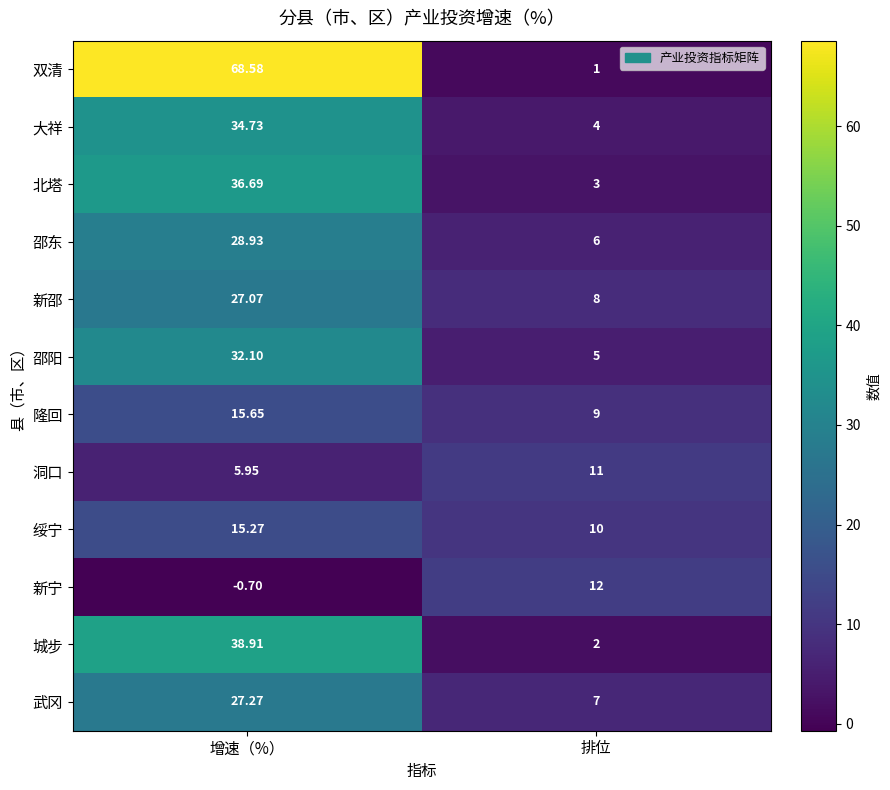

Where is 武冈 nearest to the value 17?

排位